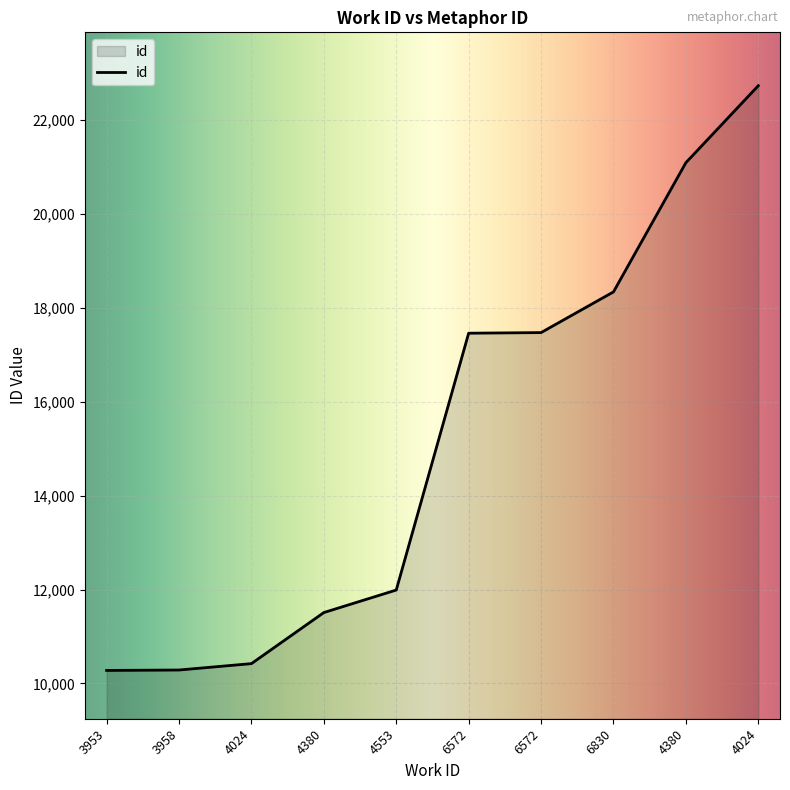

How many series are shown in this chart?

1